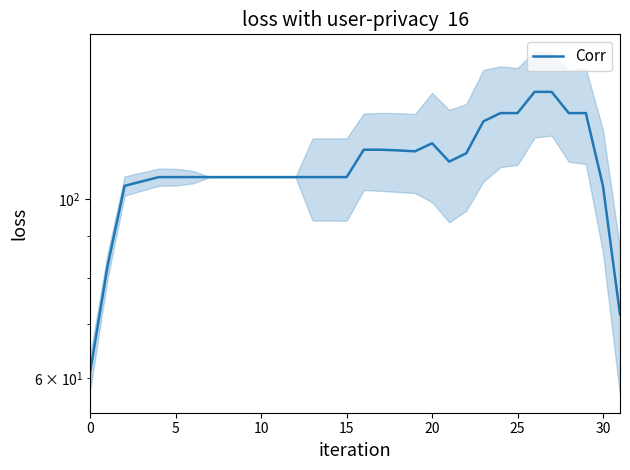

Reading left to right, what are all the values shown in this chart?

61.3	82.6	104.0	105.3	106.6	106.6	106.6	106.6	106.6	106.6	106.6	106.6	106.6	106.6	106.6	106.6	115.3	115.3	115.1	114.7	117.4	111.4	114.1	125.0	128.0	128.0	136.0	136.0	128.0	128.0	104.0	72.0